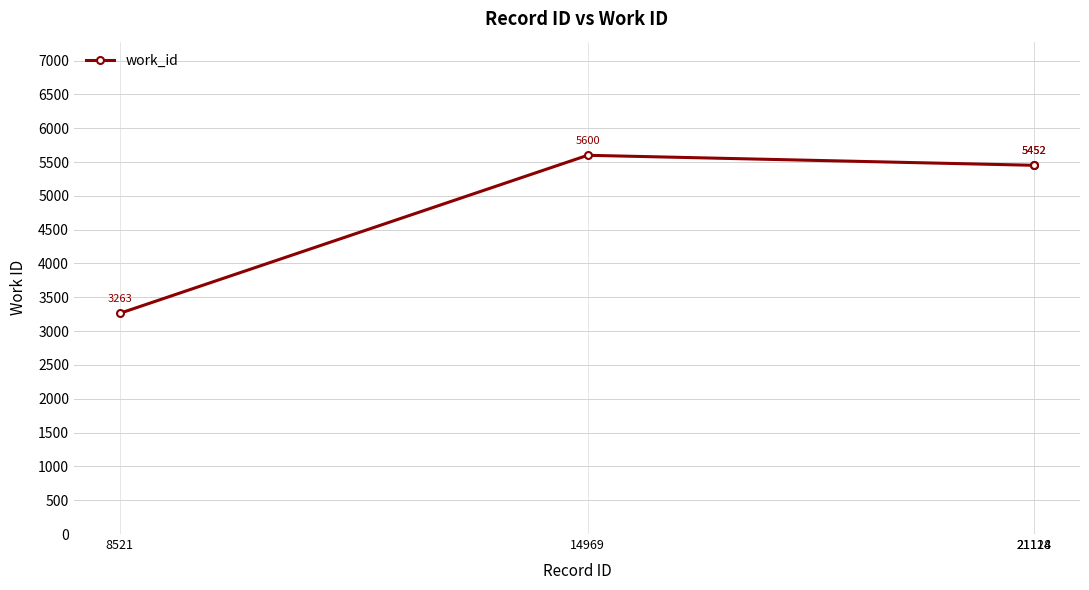

What is the value of the 3rd point from the left?

5452